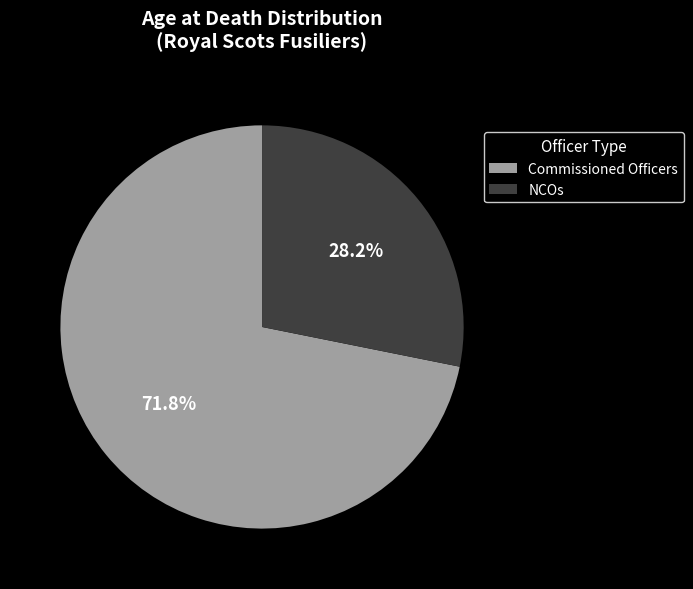

Does any single category account for the majority?

Yes